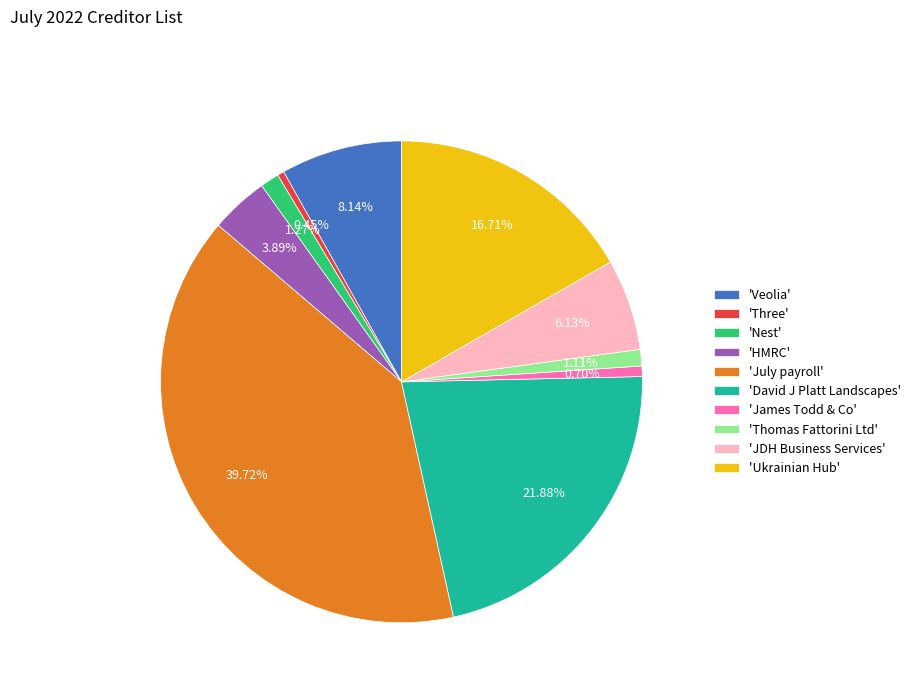

Which category has the biggest portion of the pie?

'July payroll'